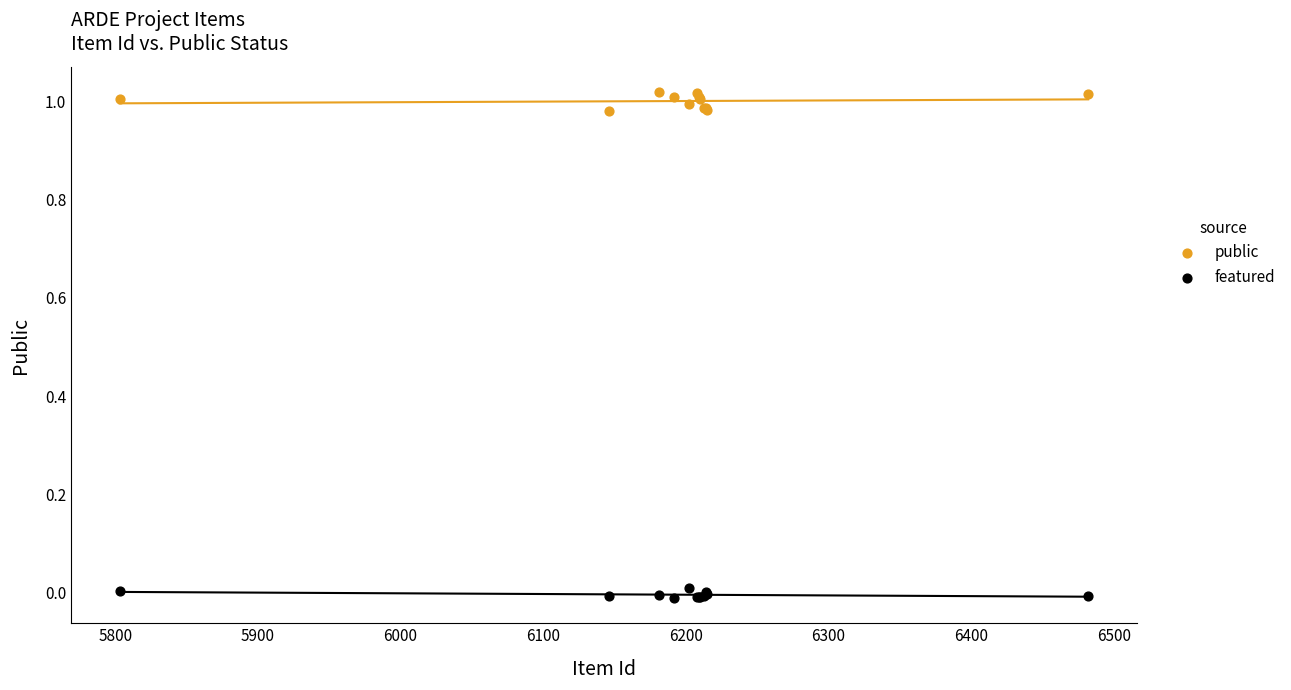

Which series contains the highest Y value?

public